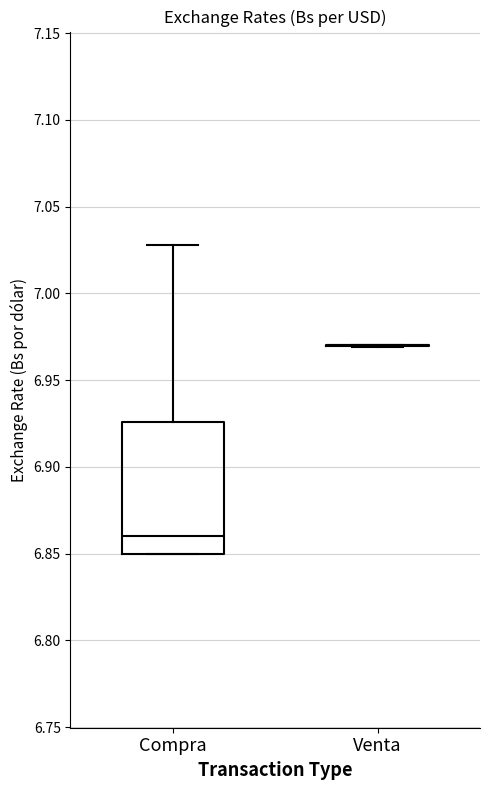

Reading left to right, read every box against the y-axis: the position of its median line, the range the box covers, and the ends of its whiskers. The values are not printed on the chart, so give them approximately, as read against the axis.

Compra: median 6.860, box 6.850 to 6.925, whiskers 6.850 to 7.030
Venta: box collapsed to a line at 6.970, whiskers 6.970 to 6.970